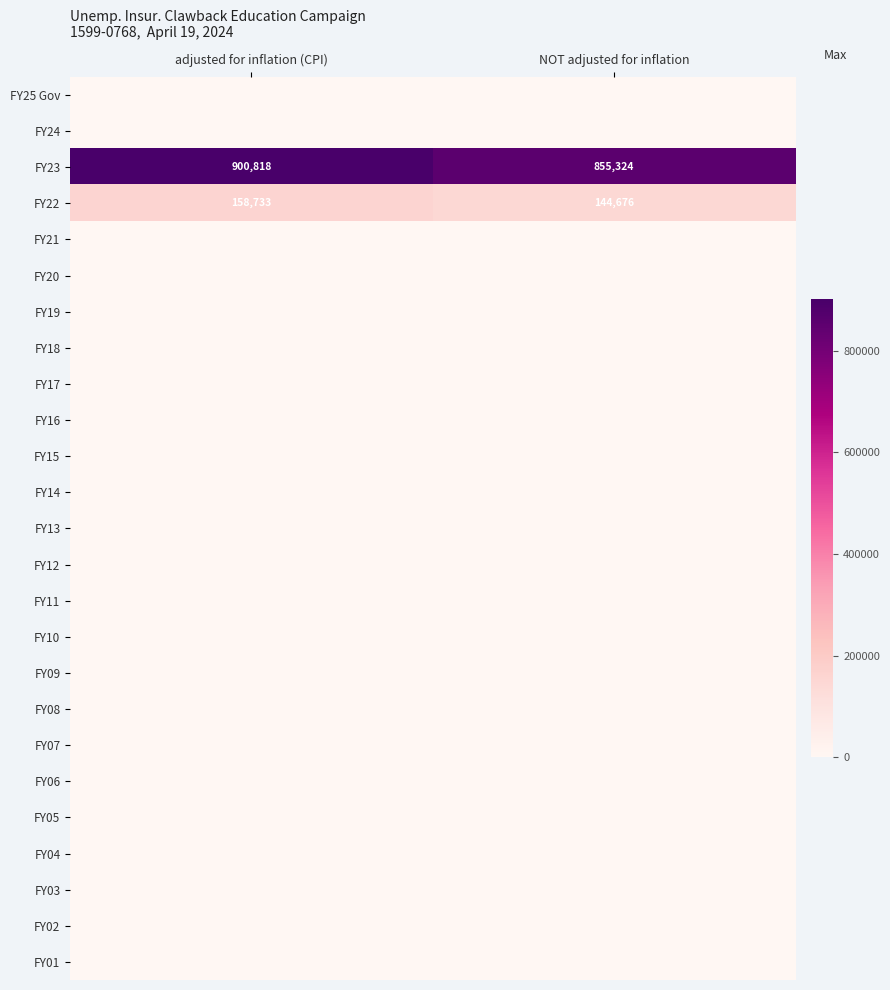

What is the maximum value for FY22?

158733